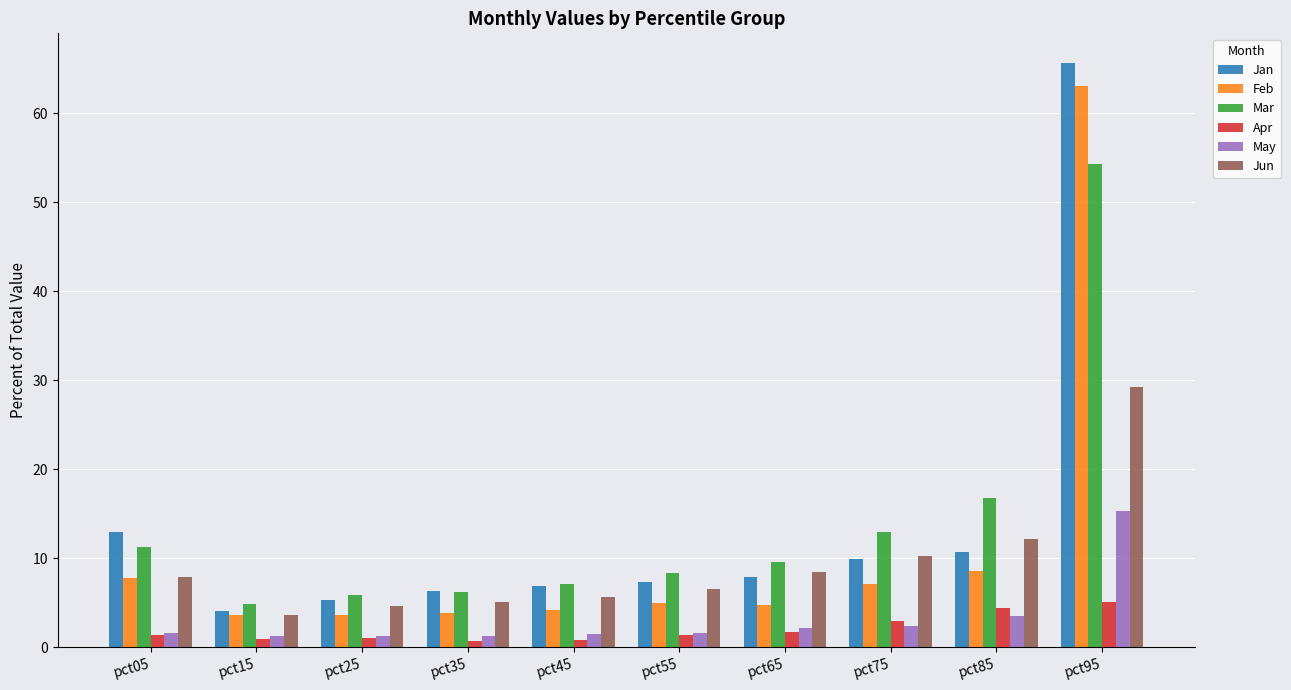

At which label is Jan closest to 34?

pct05